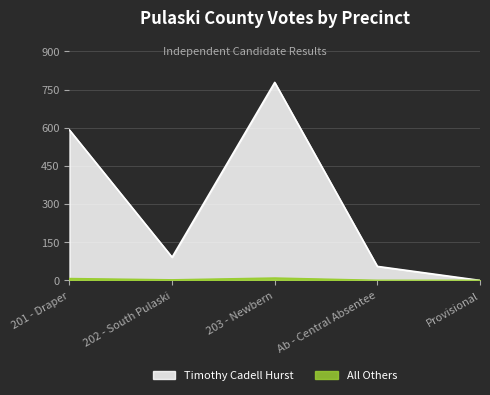

How many values in the Timothy Cadell Hurst series exceed 91?

2